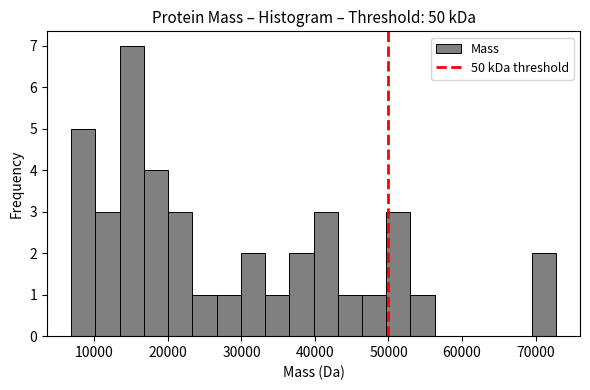

Read against the x-axis, roughly where is the centre of the tallest bar?

15000